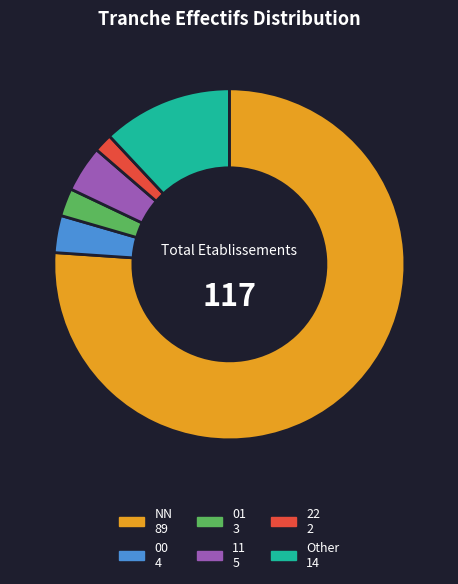

Rank the categories by value from highest to lowest.

NN, Other, 11, 00, 01, 22